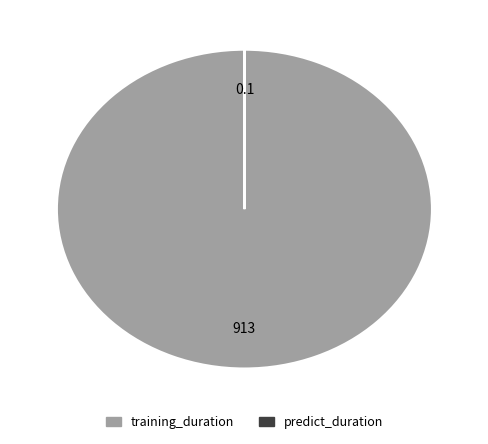

Which slice is the largest?

training_duration